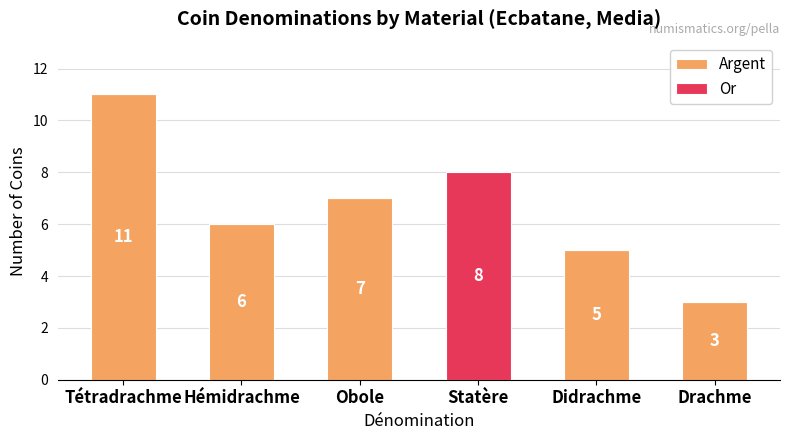

At which label does Argent reach its peak?

Tétradrachme